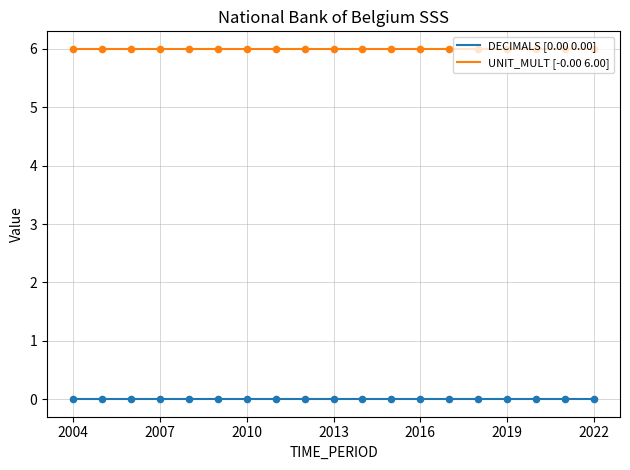

What is the greatest value displayed?

6.0